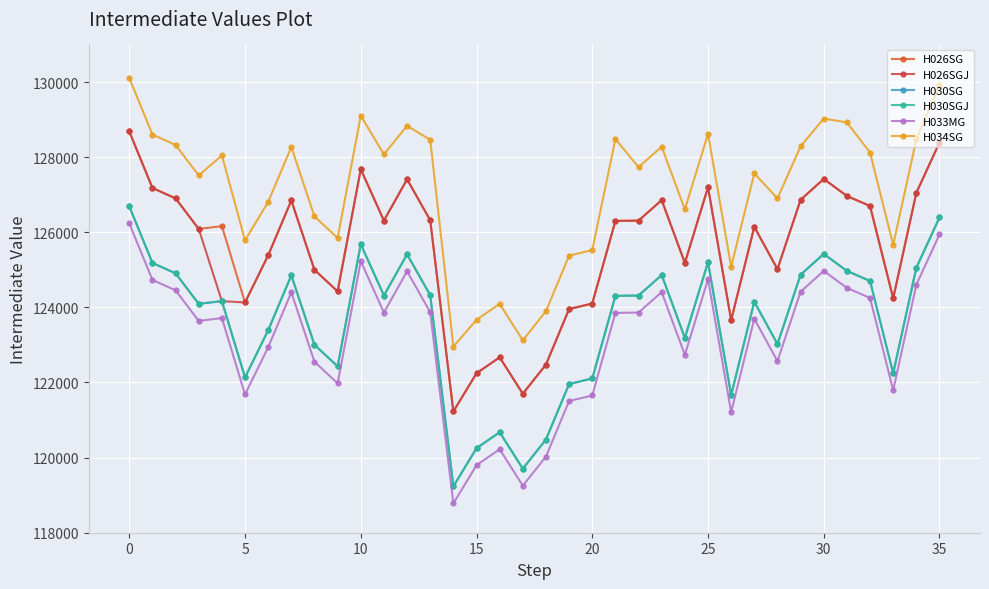

How many interior local peaks does the H030SGJ series have?

9